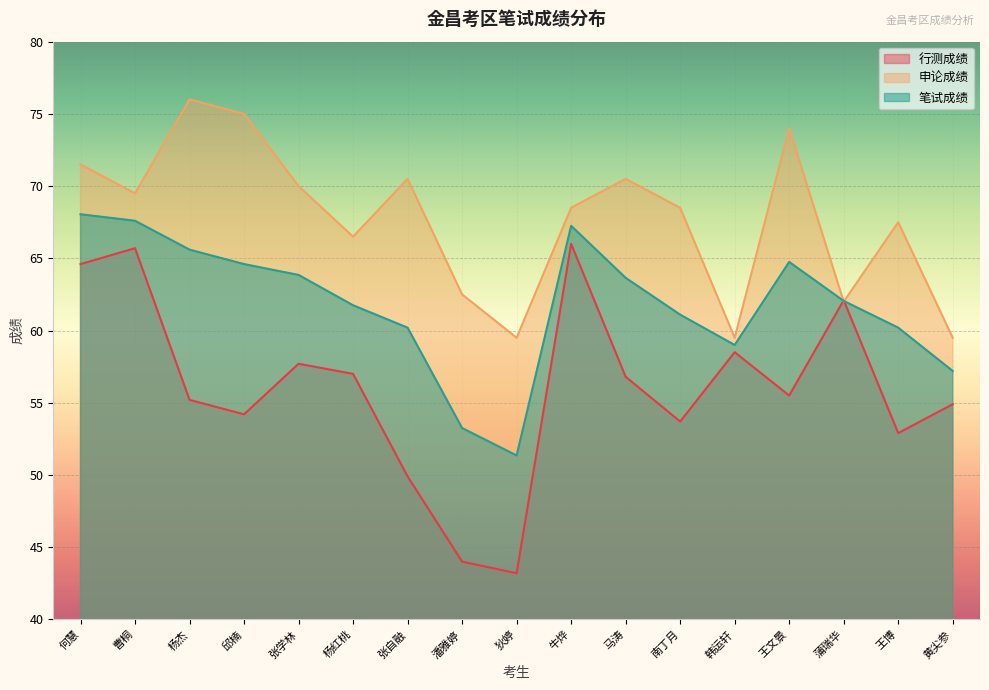

Count the number of categories in the chart.

17